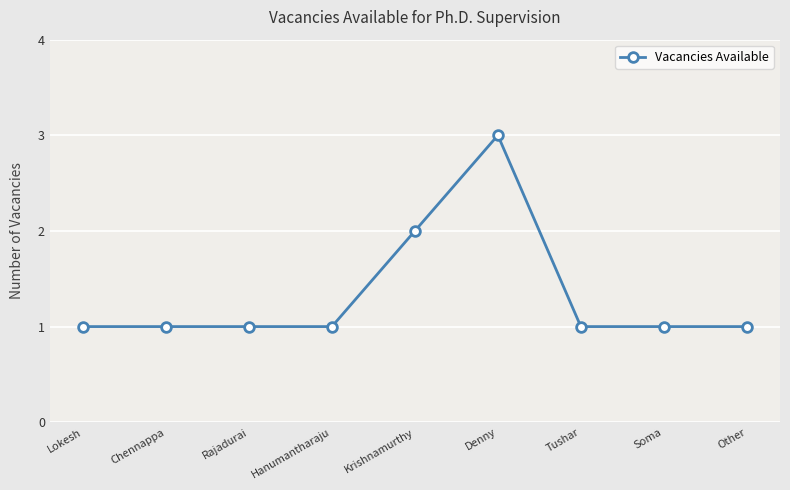

Does the chart have visible grid lines?

Yes